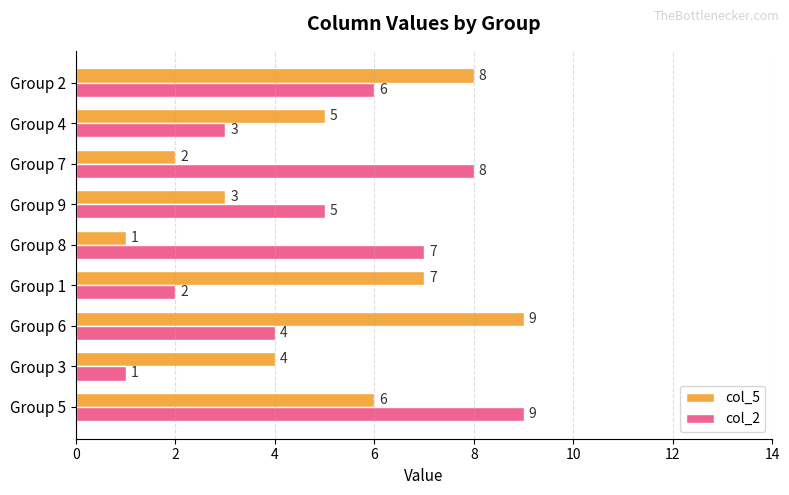

What is the approximate value of col_5 at Group 4?

5